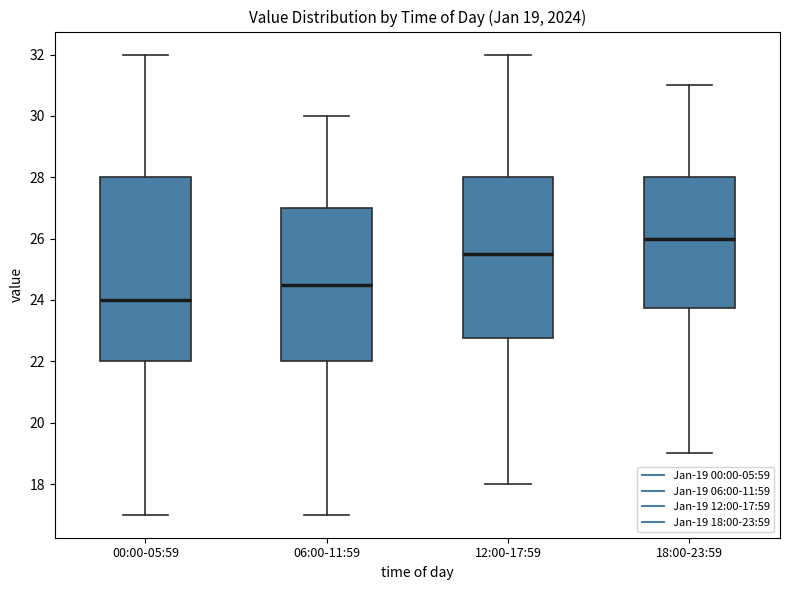

Comparing the boxes themselves (not the whiskers), which one is the tallest?

00:00-05:59